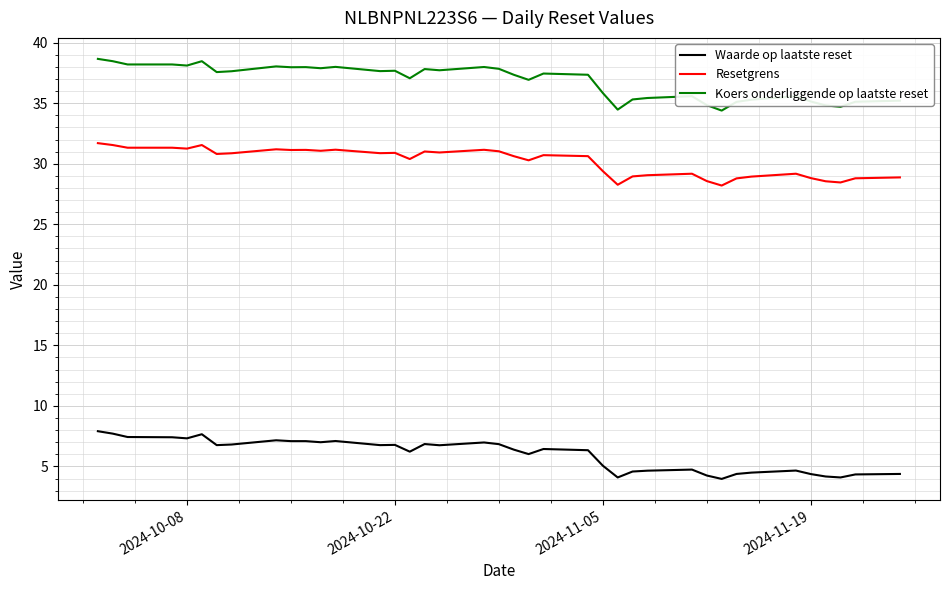

What is the difference between the maximum and minimum values in the Resetgrens series?

3.5